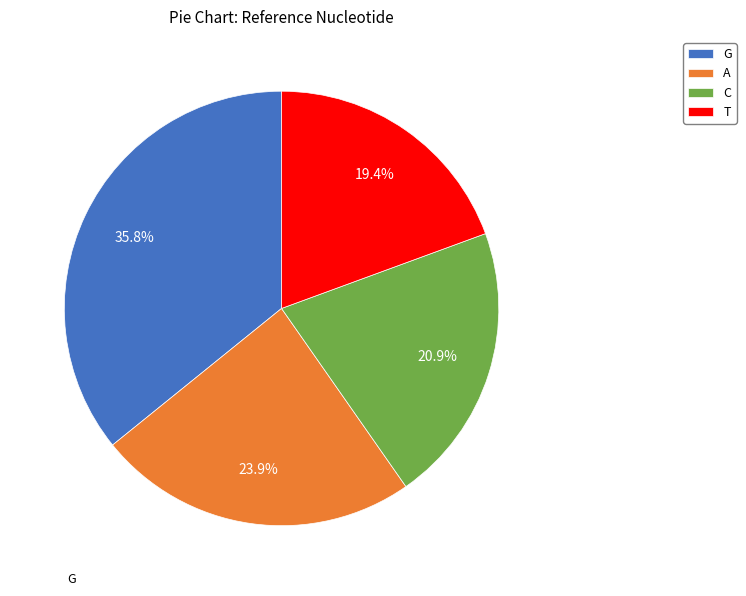

Between A and G, which is larger?

G